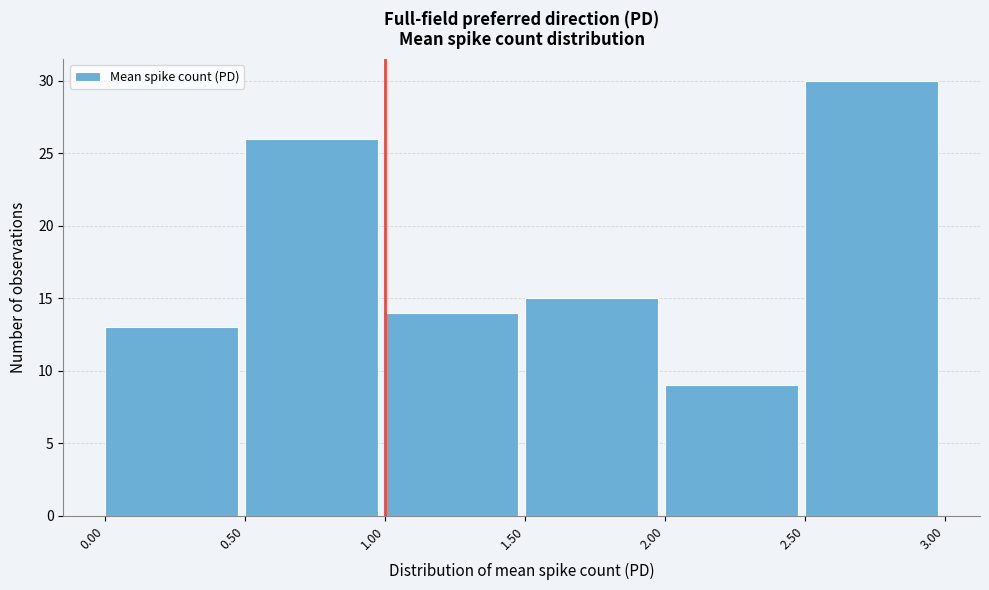

Reading left to right, transcribe this chart: for each bar, give the range it covers on the x-axis and its height. The values are not printed on the chart, so give them approximately, as read against the axis.

0.00 to 0.50: 13
0.50 to 1.00: 26
1.00 to 1.50: 14
1.50 to 2.00: 15
2.00 to 2.50: 9
2.50 to 3.00: 30